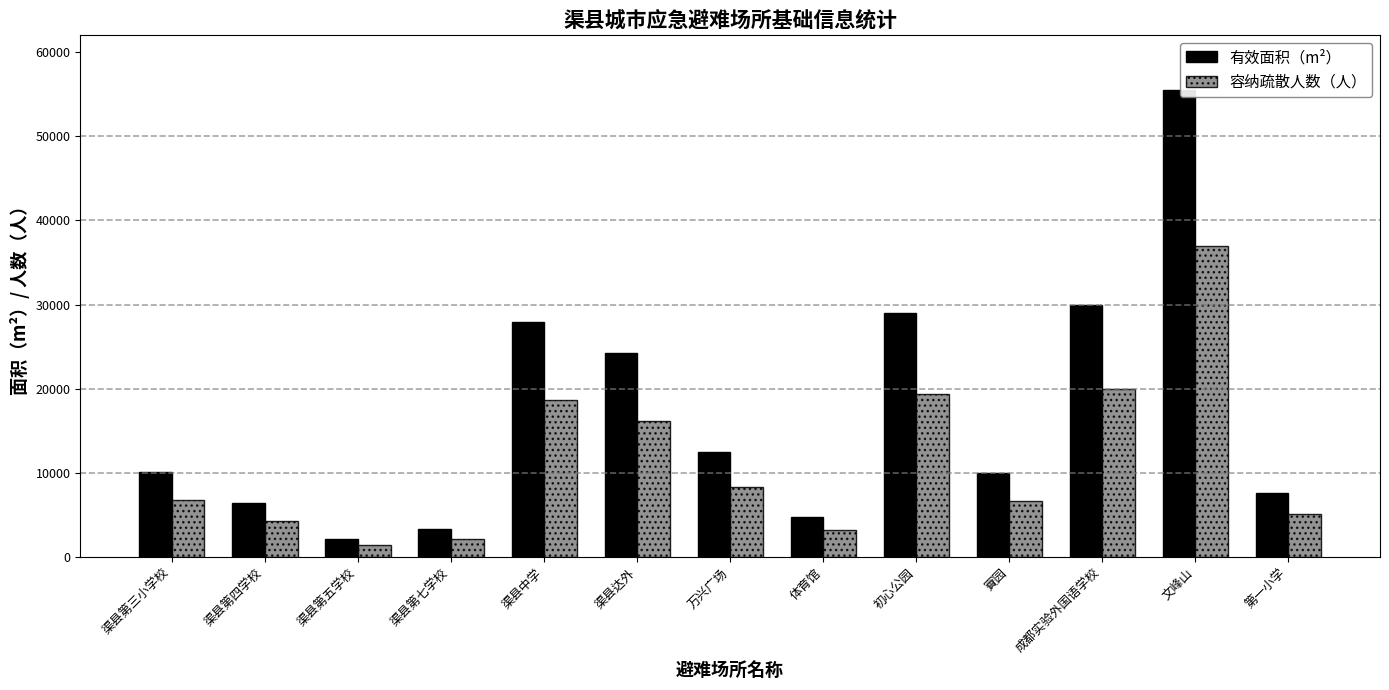

Is the value of 有效面积（m²） at 体育馆 greater than the value of 容纳疏散人数（人） at 渠县中学?

No